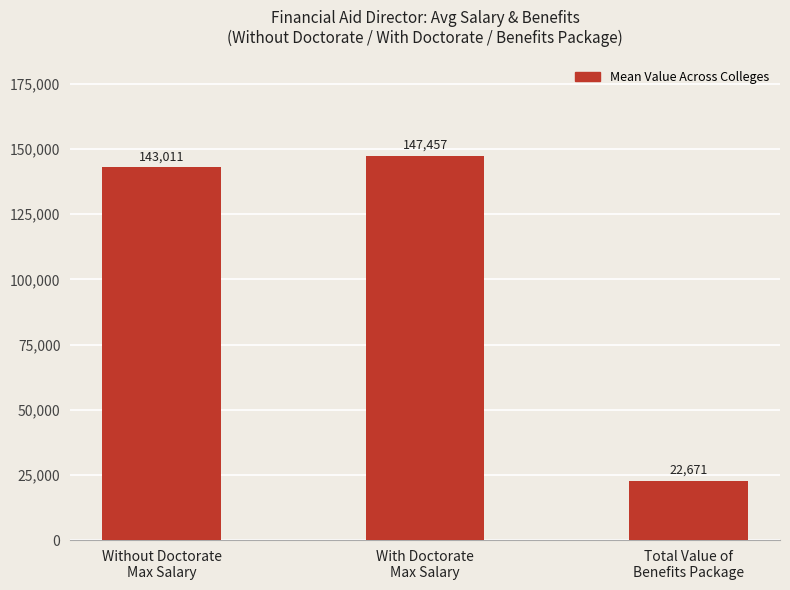

List the labels in order of value, largest first.

With Doctorate
Max Salary, Without Doctorate
Max Salary, Total Value of
Benefits Package